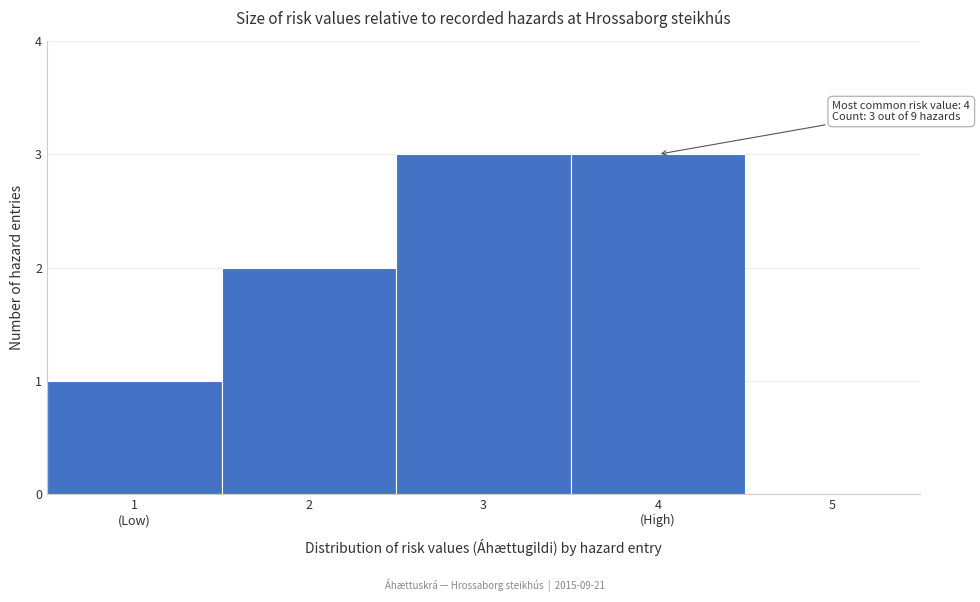

What is the maximum value shown in the chart?

3